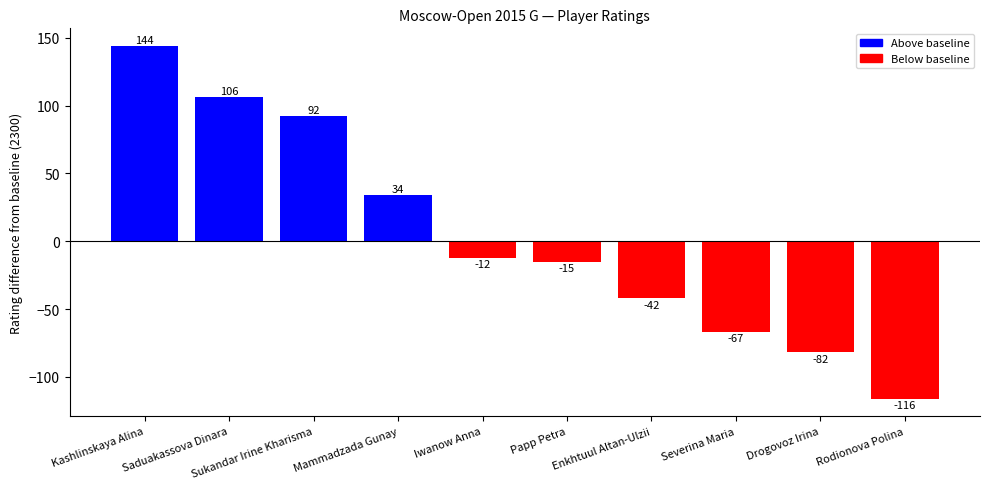

List the labels in order of value, largest first.

Kashlinskaya Alina, Saduakassova Dinara, Sukandar Irine Kharisma, Mammadzada Gunay, Iwanow Anna, Papp Petra, Enkhtuul Altan-Ulzii, Severina Maria, Drogovoz Irina, Rodionova Polina